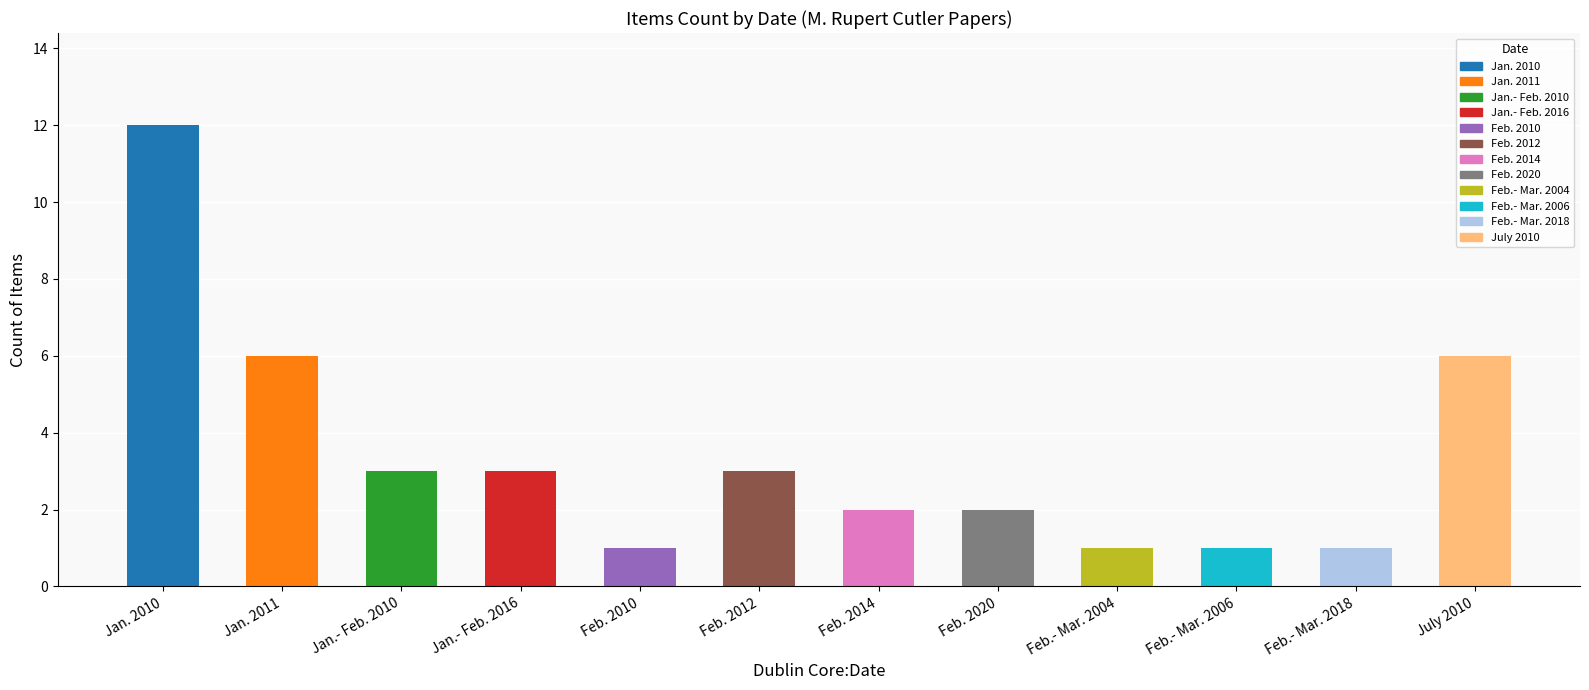

What is the difference between the second highest and second lowest values?

5